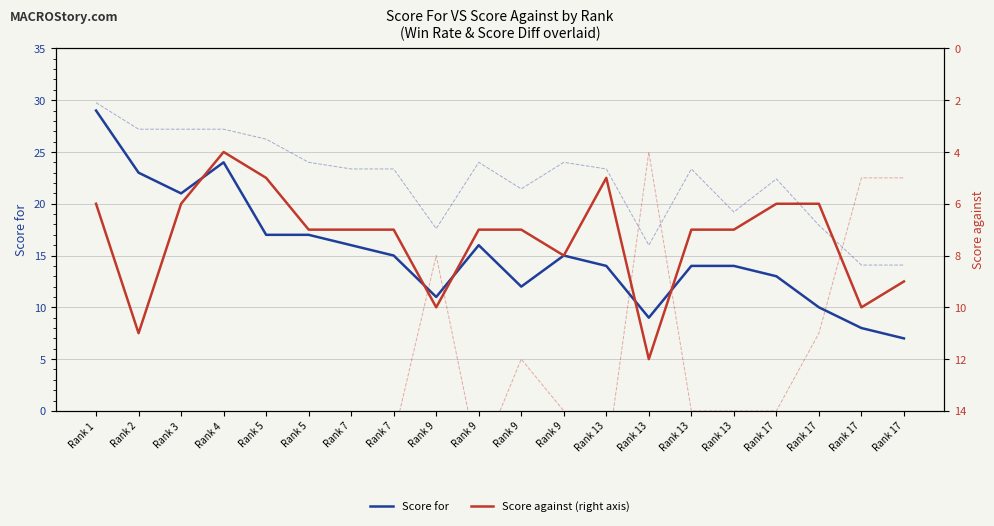

What is the highest value of the Score for series?

29.0